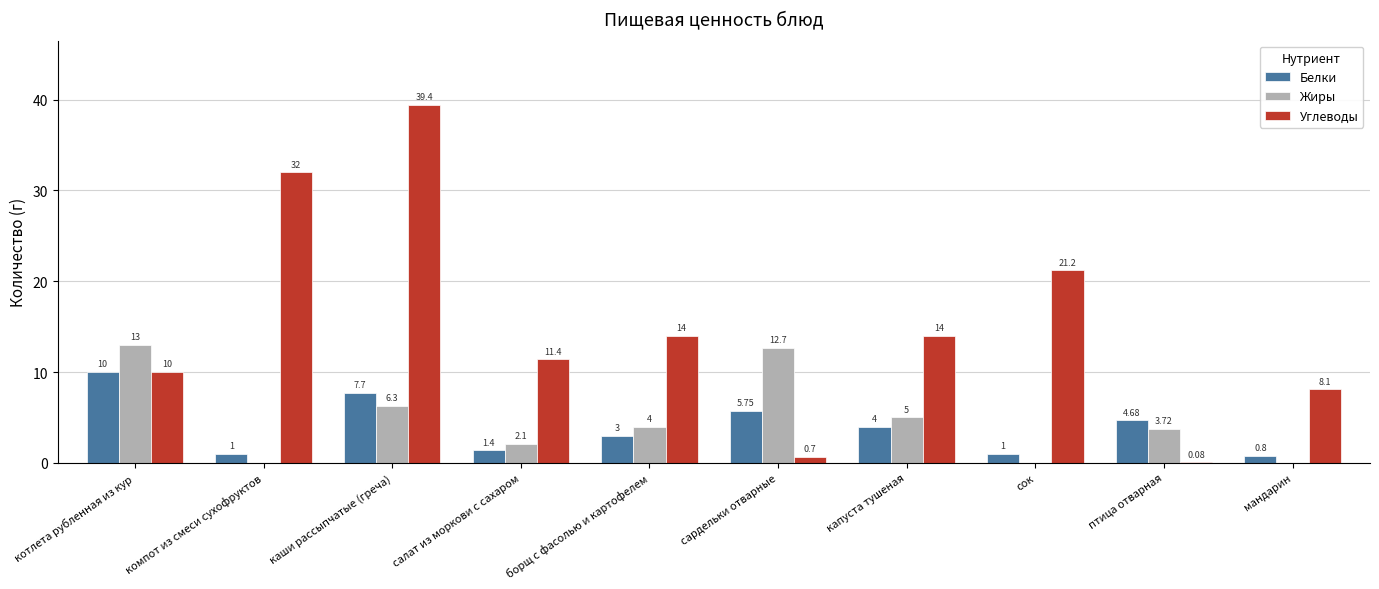

Count the number of data series in this chart.

3